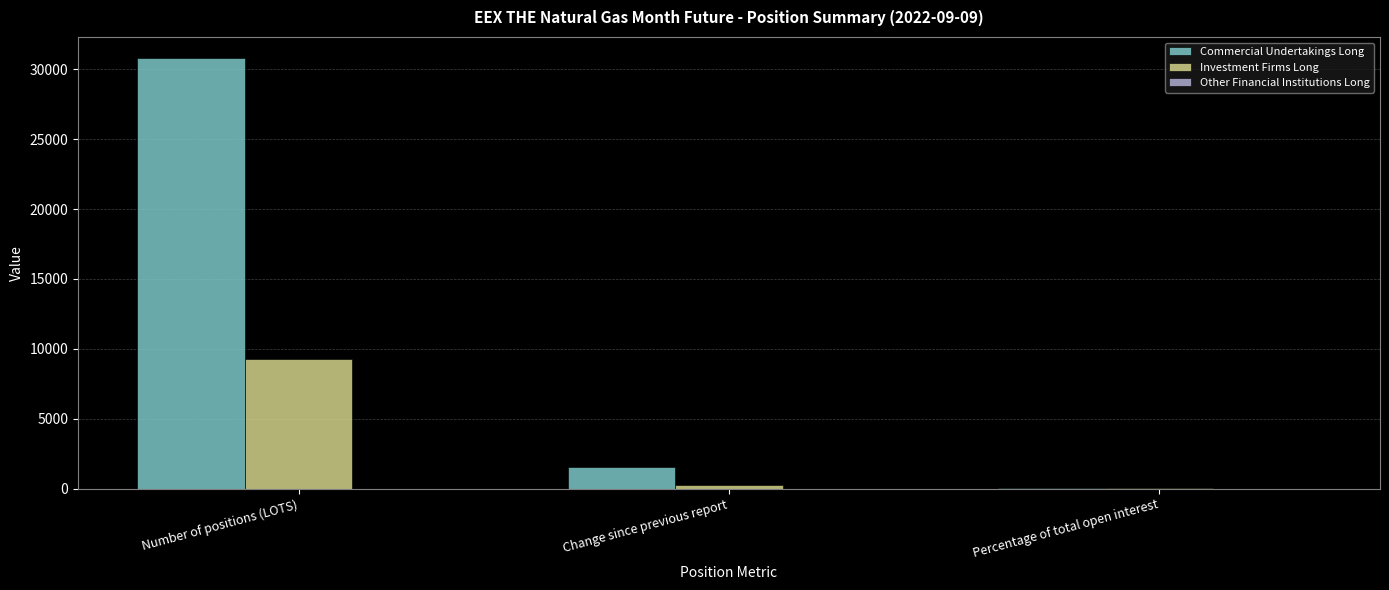

What is the sum of all Commercial Undertakings Long values?

32420.9